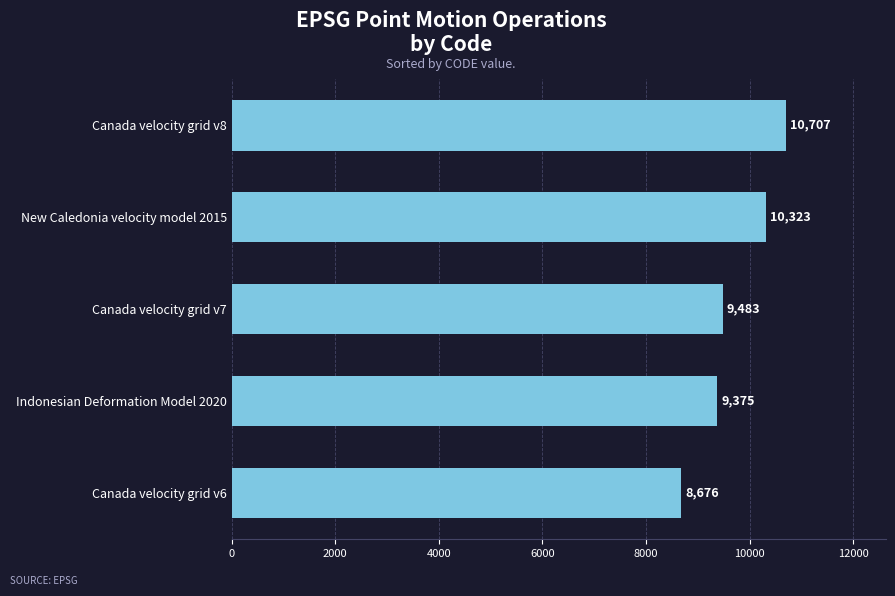

Which has a higher value, Canada velocity grid v7 or New Caledonia velocity model 2015?

New Caledonia velocity model 2015